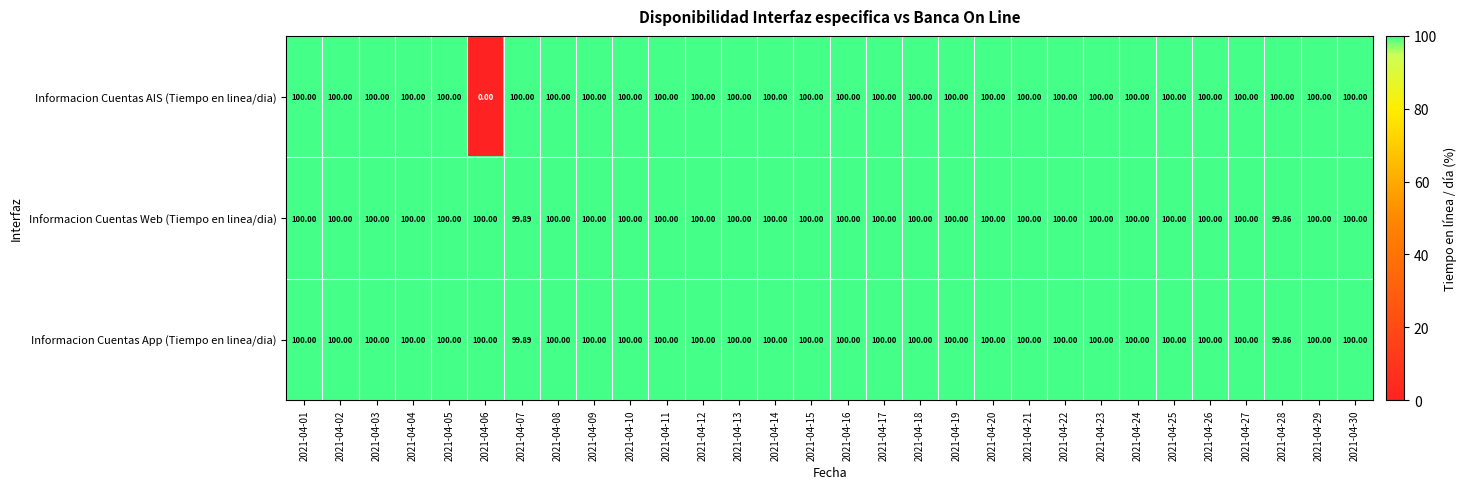

Which series has the largest range (max minus min)?

Informacion Cuentas AIS (Tiempo en linea/dia)